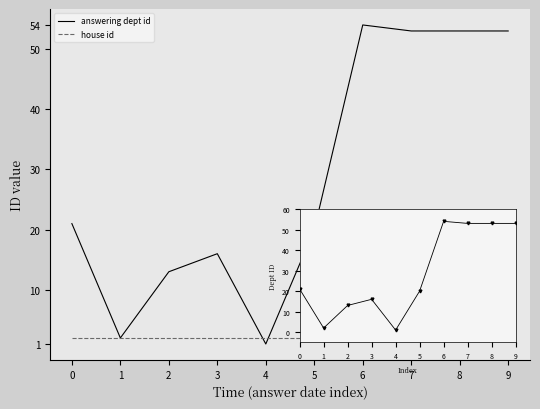

Which series ends up on top after the final intersection of answering dept id and house id?

answering dept id